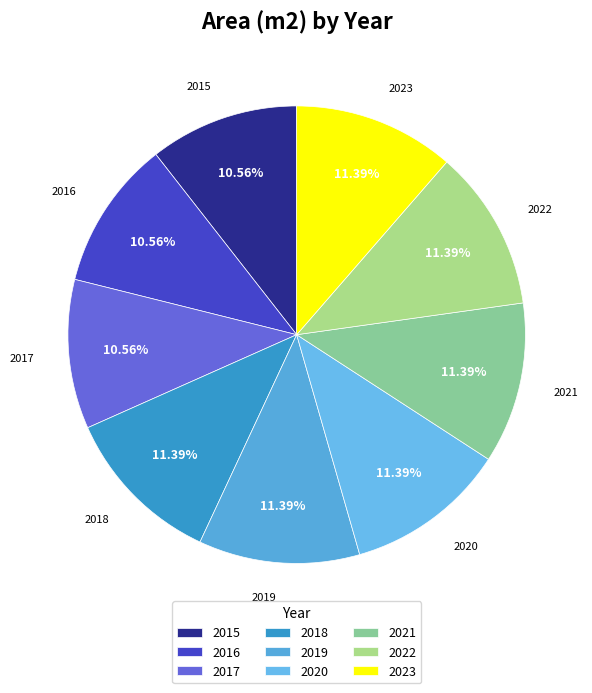

Between 2019 and 2016, which is larger?

2019